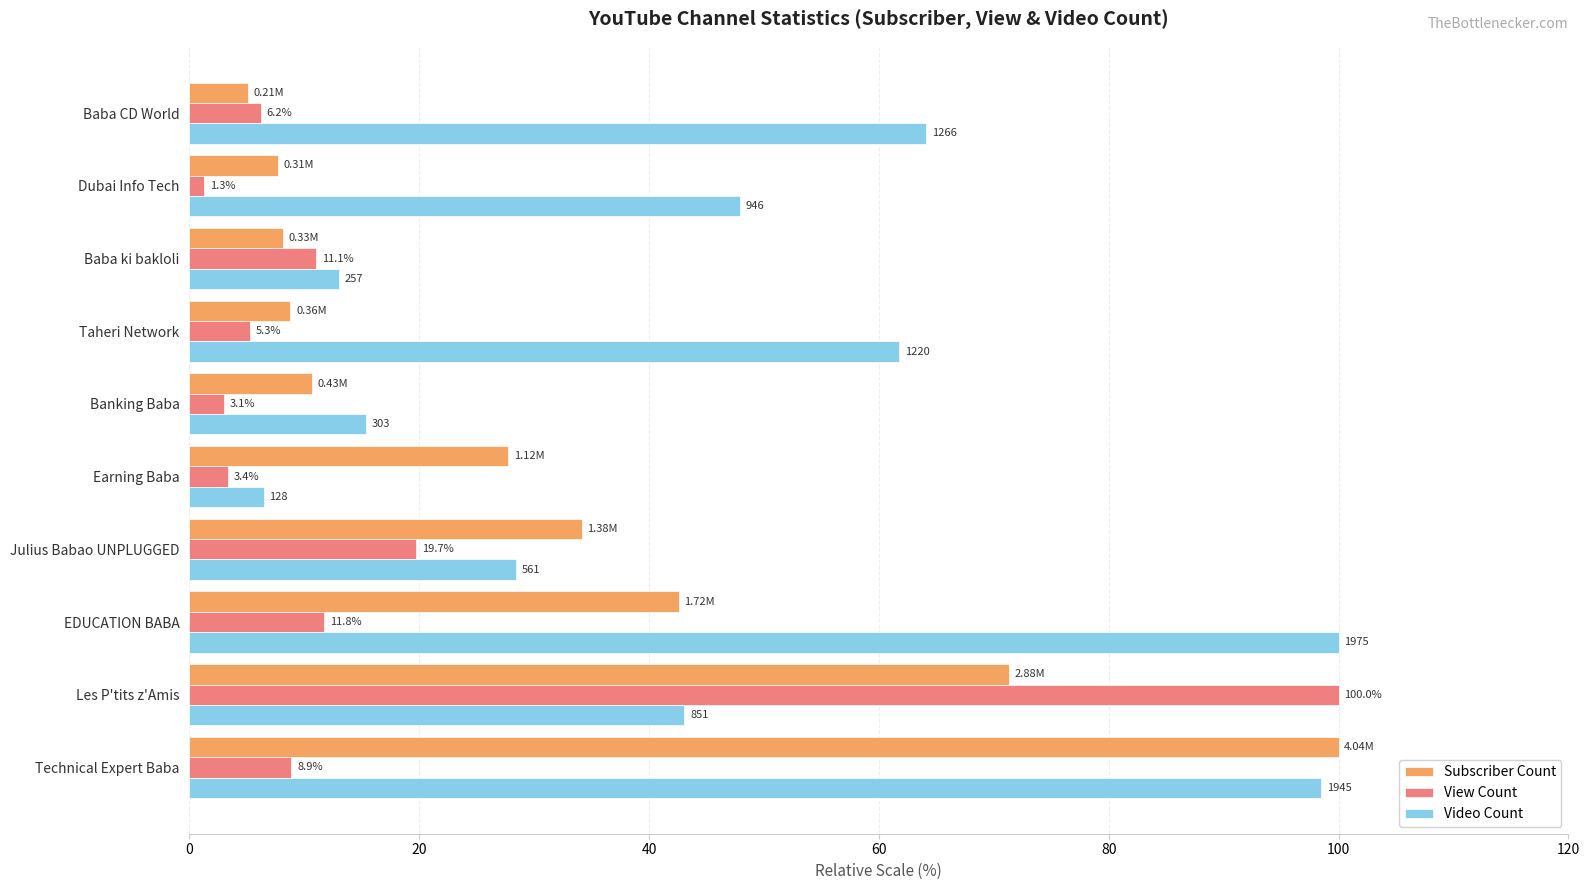

What is the difference between the maximum and second lowest values in the Subscriber Count series?

92.3